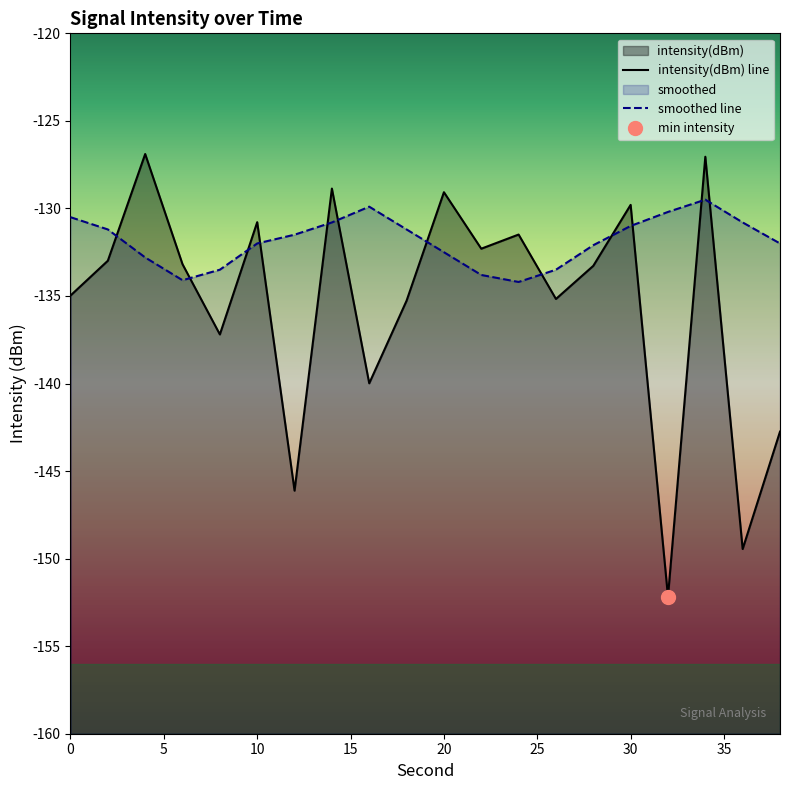

What is the minimum value for intensity(dBm) line?

-152.2